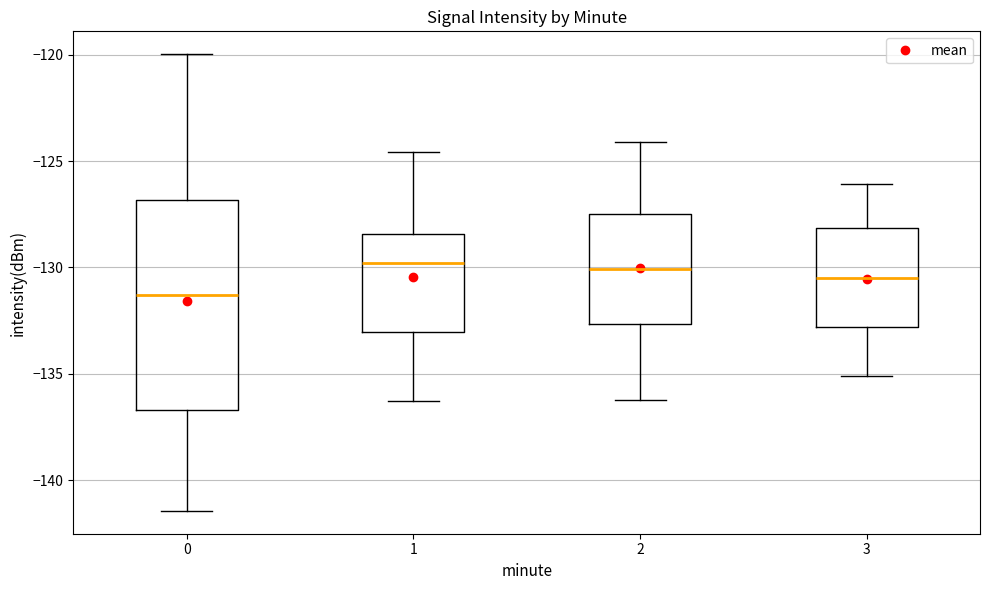

Reading left to right, transcribe this box plot: for each box, give where its median line is, the range the box spans, and where its two whiskers end, as read against the y-axis. The values are not printed on the chart, so give them approximately, as read against the axis.

0: median -131.5, box -136.5 to -127.0, whiskers -141.5 to -120.0
1: median -130.0, box -133.0 to -128.5, whiskers -136.5 to -124.5
2: median -130.0, box -132.5 to -127.5, whiskers -136.0 to -124.0
3: median -130.5, box -133.0 to -128.0, whiskers -135.0 to -126.0